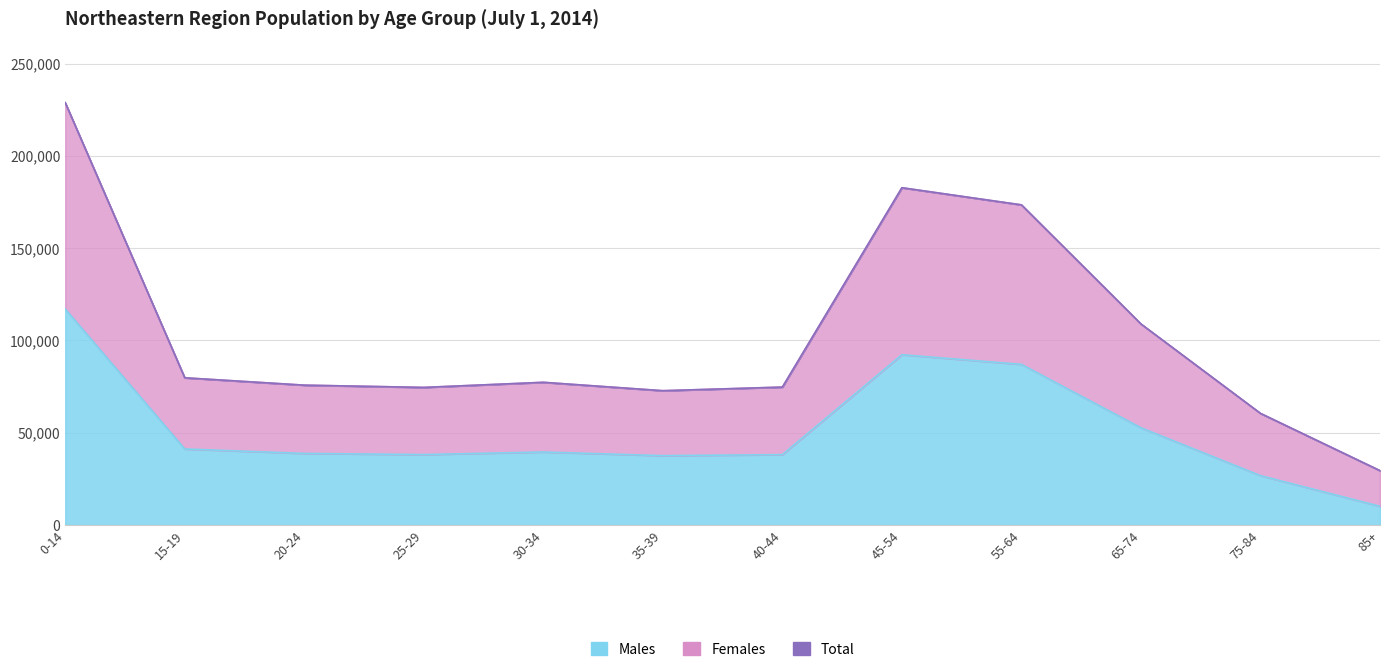

The value of Males at 35-39 is 37570. True or false?

True